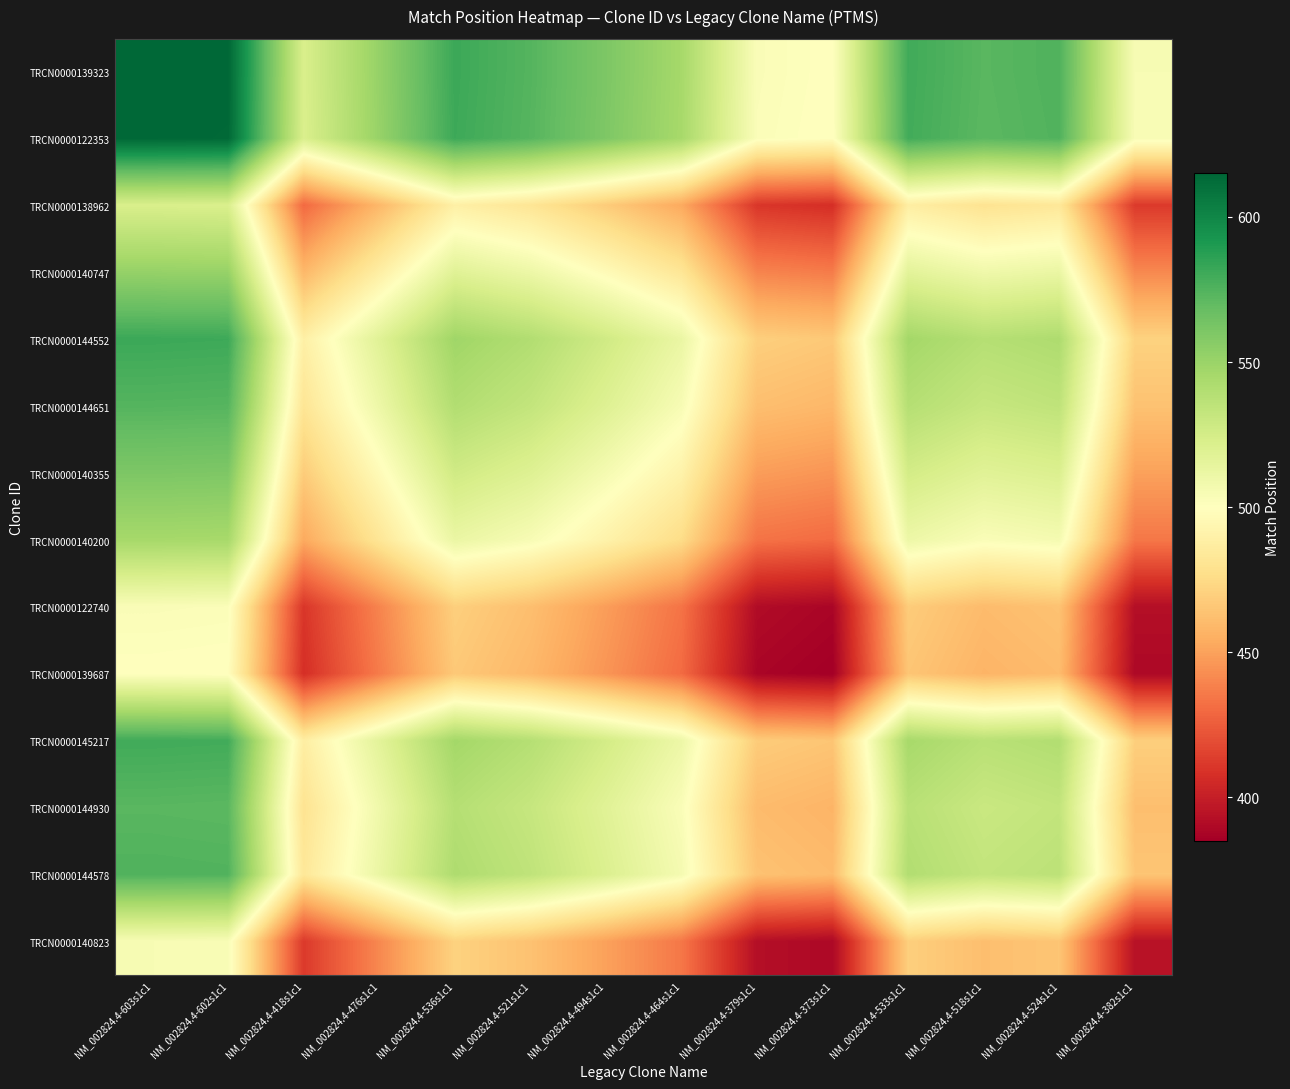

How many distinct data groups are displayed?

14